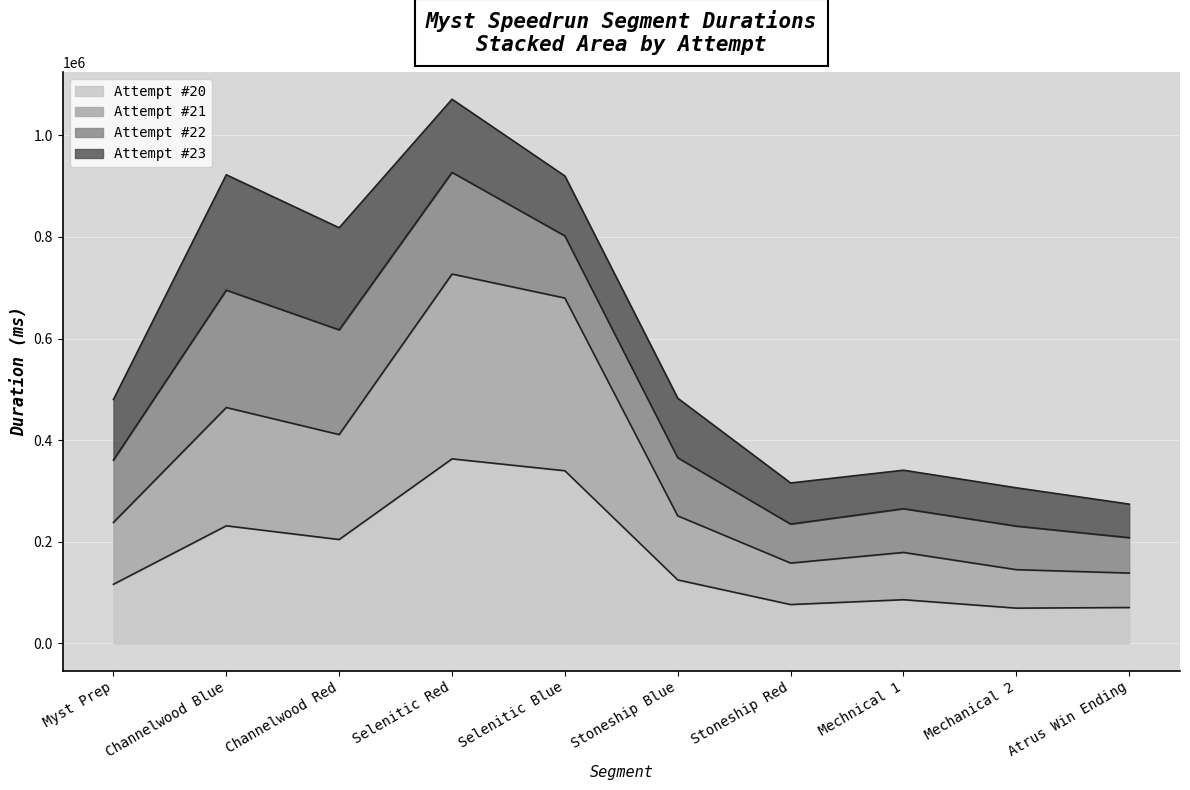

Is it true that Attempt #20 equals 204396 at Channelwood Red?

True